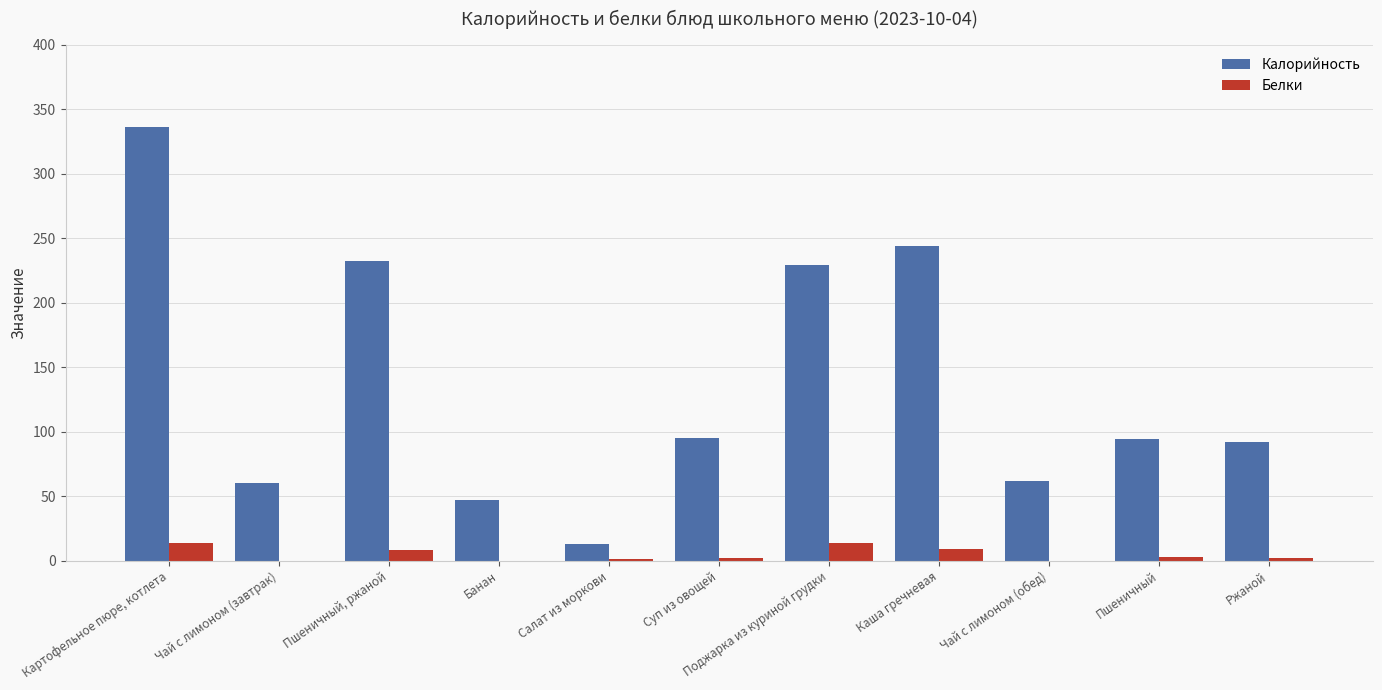

How many categories are shown in the chart?

11